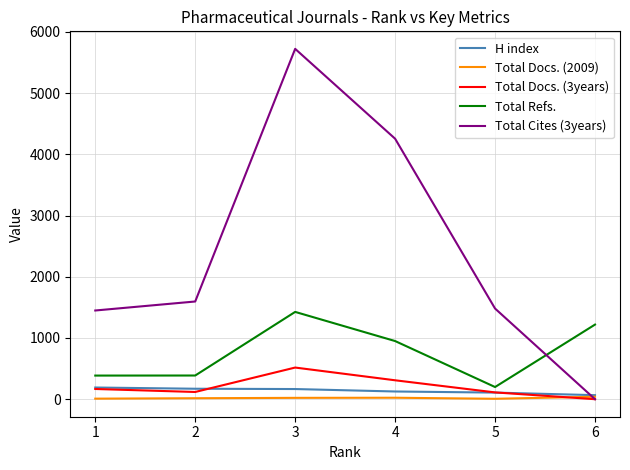

The value of Total Docs. (3years) at 3 is 517. True or false?

True